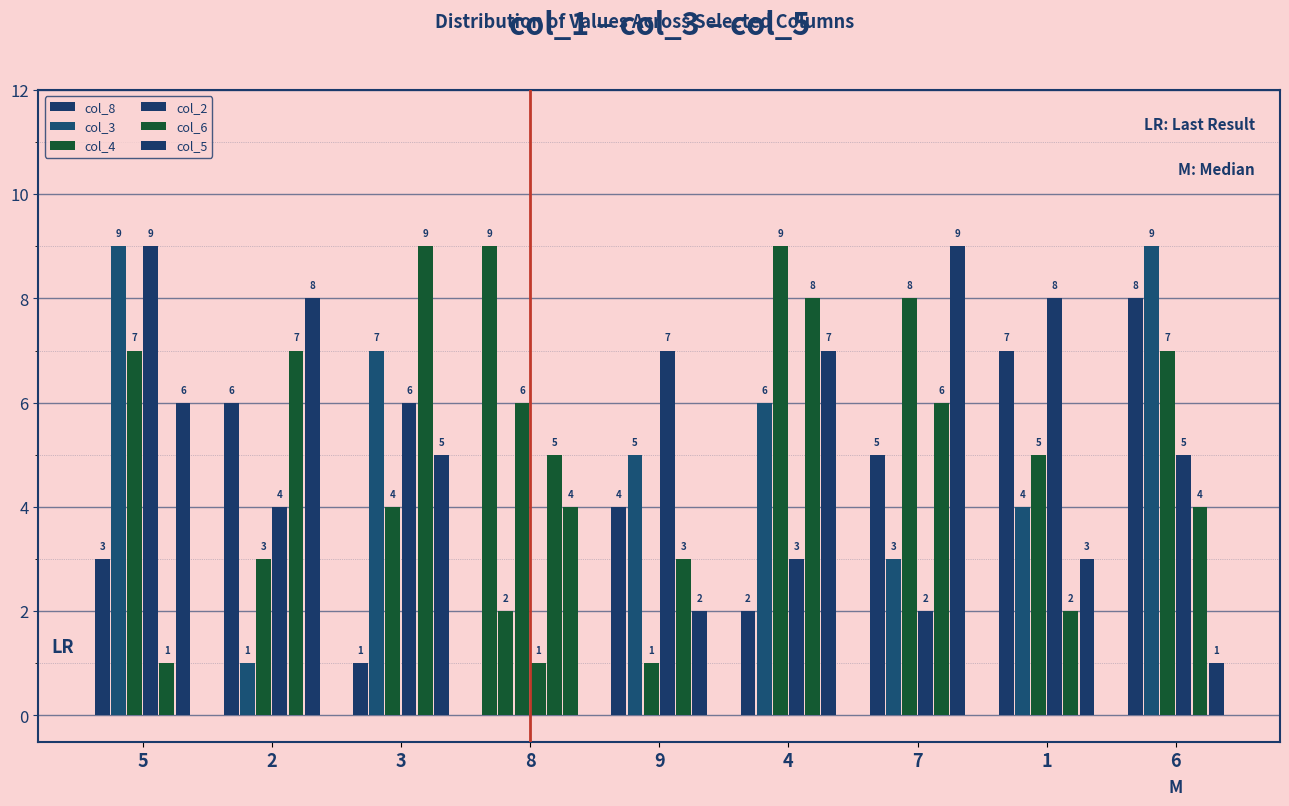

How many data points in col_2 are less than 5?

4